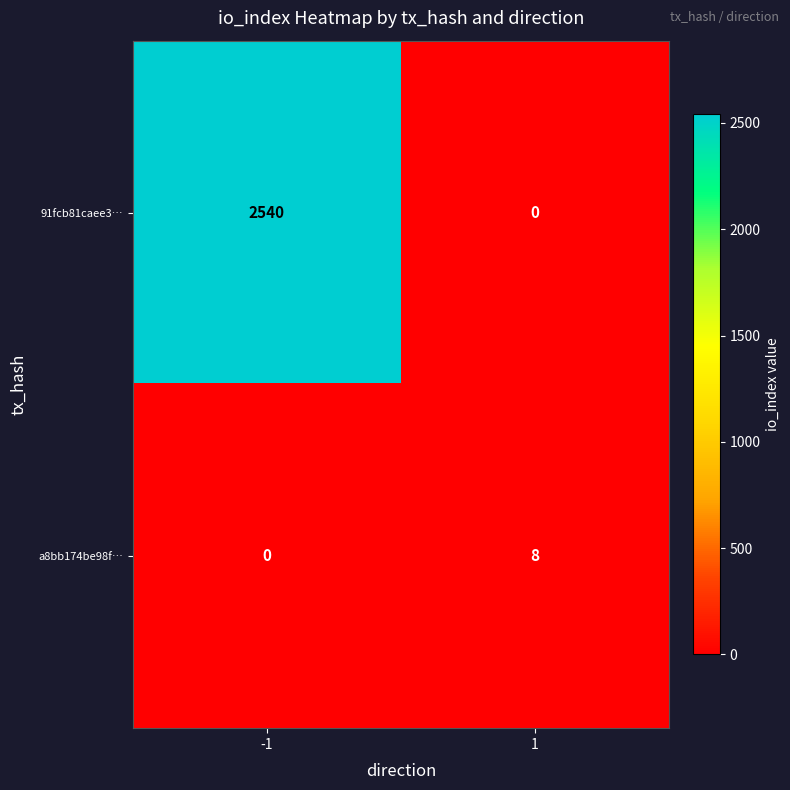

Reading right to left, extract all data points from this chart.

91fcb81caee3…: 1=0	-1=2540
a8bb174be98f…: 1=8	-1=0